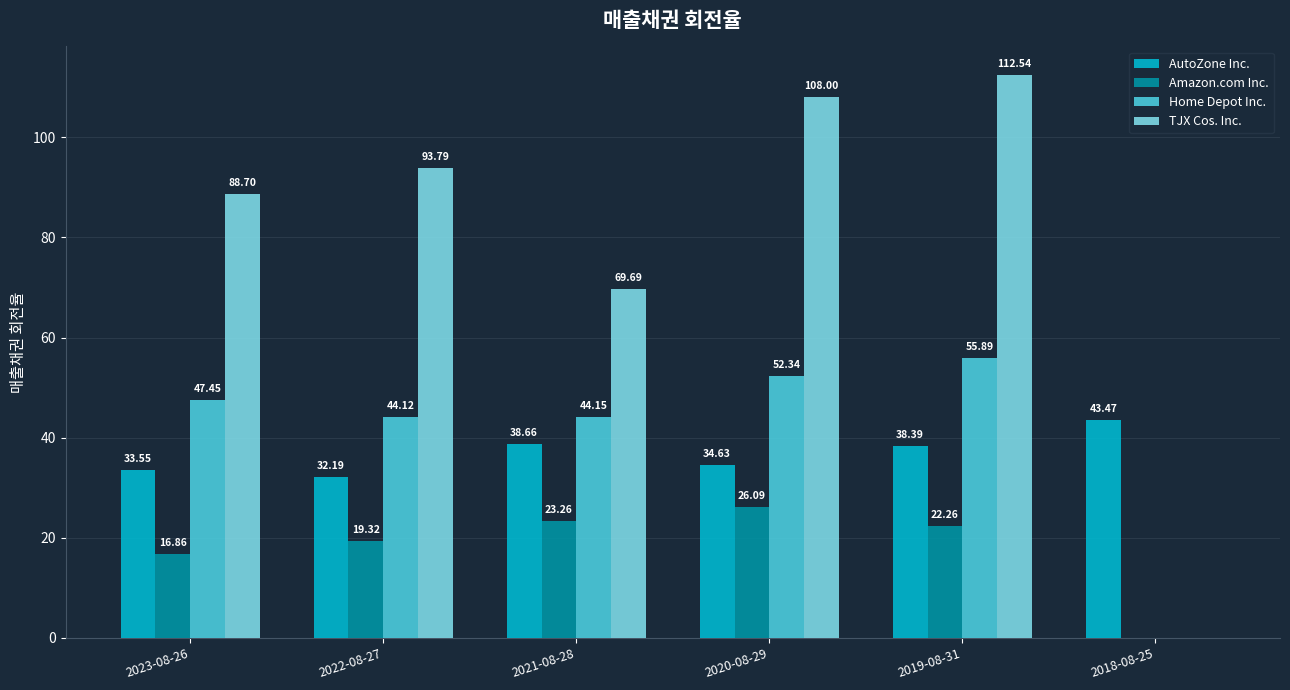

What is the sum of the AutoZone Inc. values at 2022-08-27 and 2020-08-29?

66.8